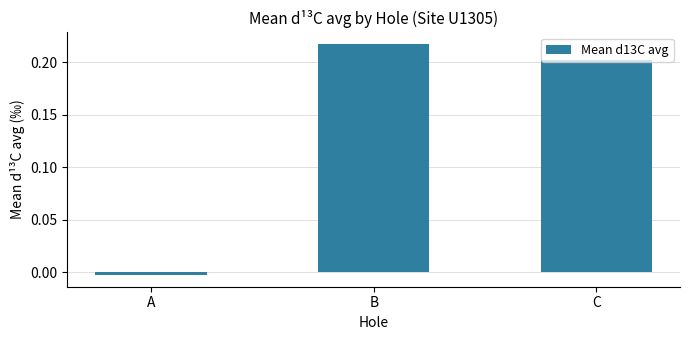

What is the sum of all values?

0.4